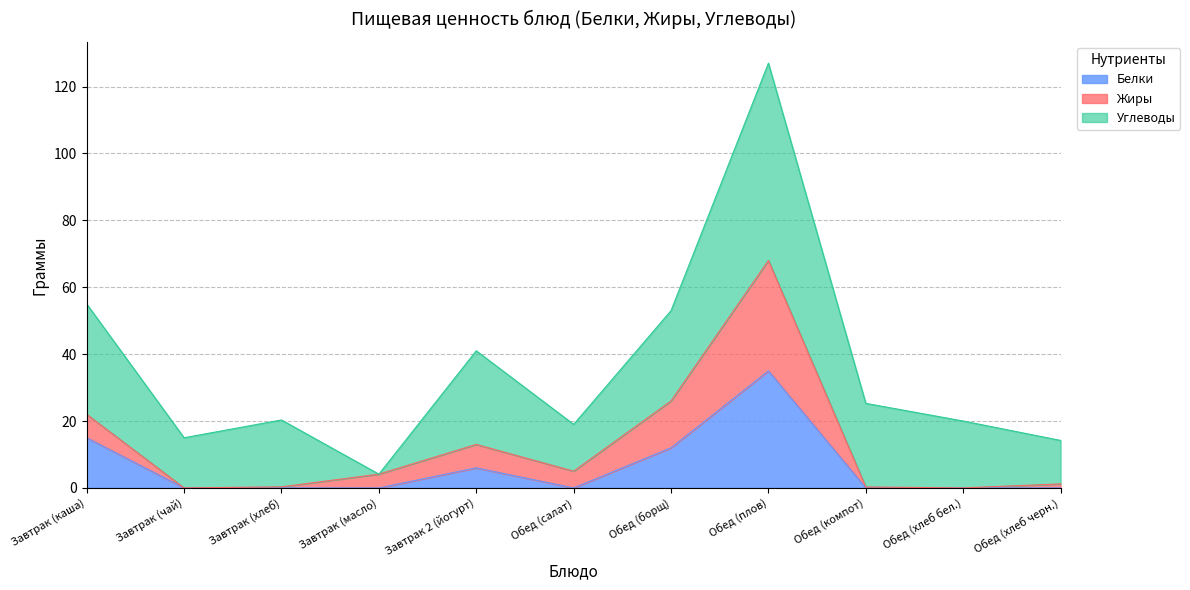

Is it true that Белки equals 14.8 at Обед (плов)?

False